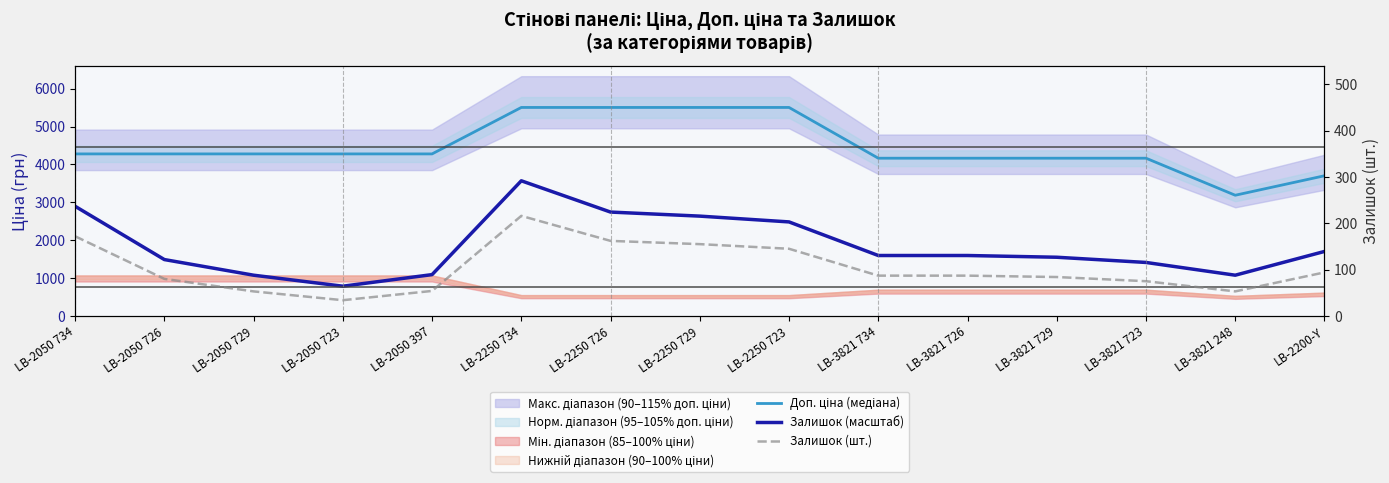

What is the difference between the maximum and second lowest values in the Доп. ціна (медіана) series?

1803.9